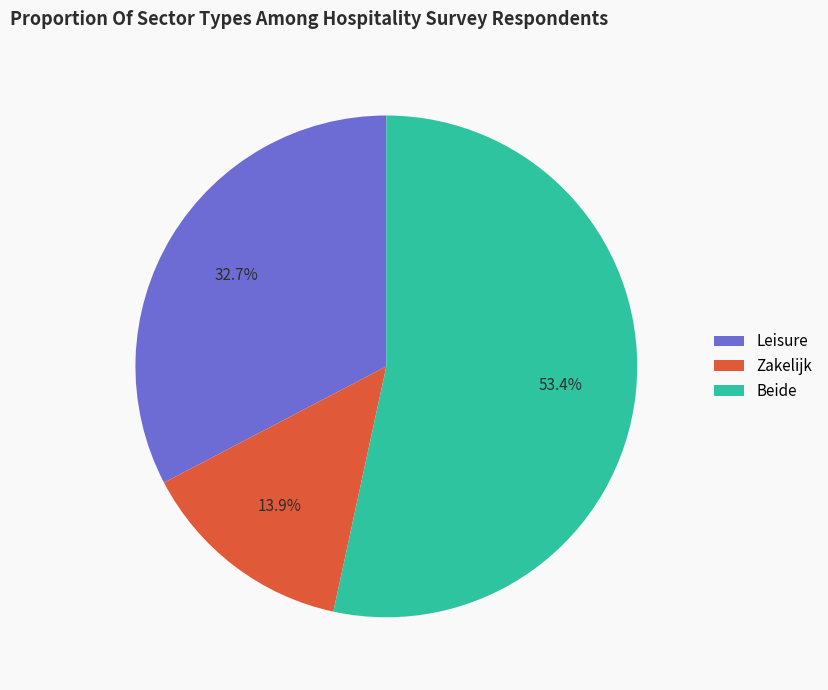

To the nearest percent, what is the average slice percentage?

33%